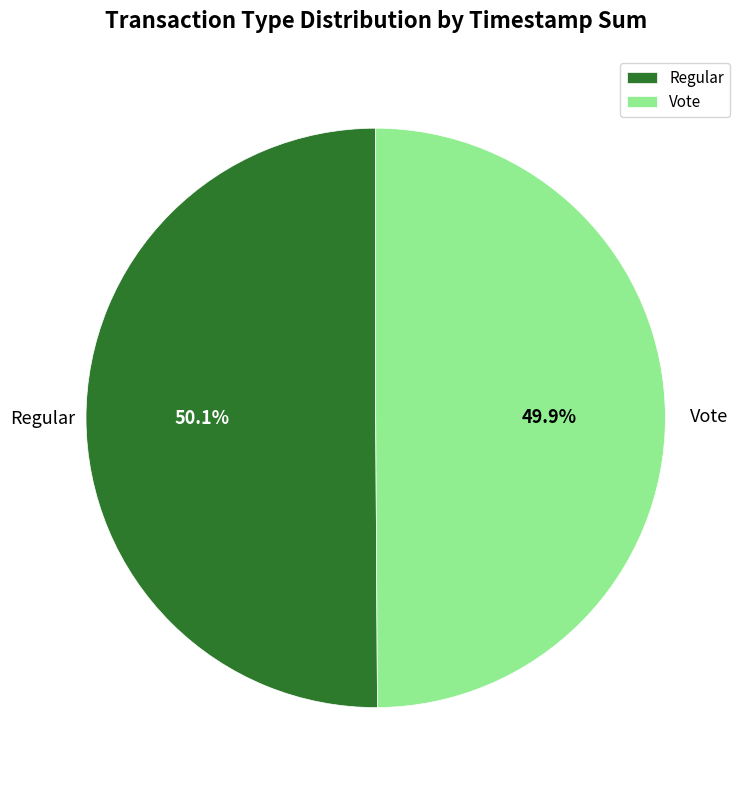

To the nearest percent, what portion does Regular represent?

50%